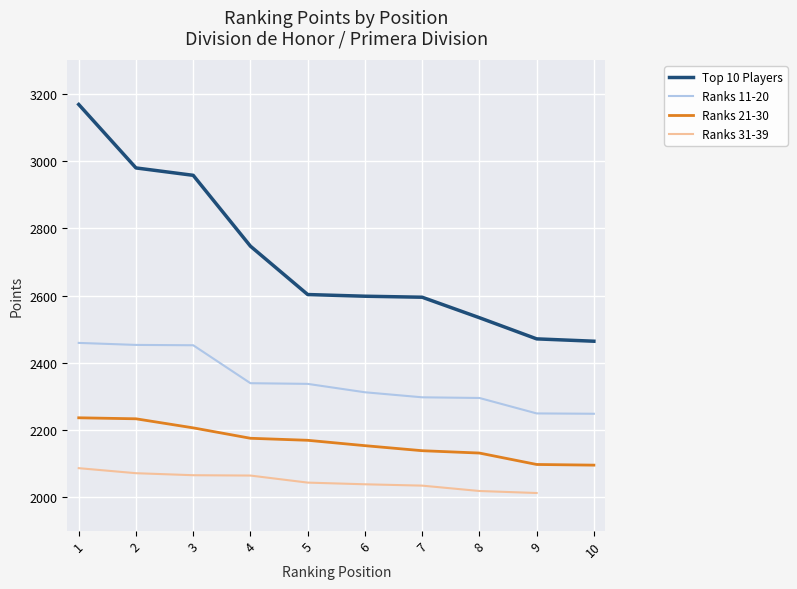

What is the sum of all Ranks 11-20 values?

23441